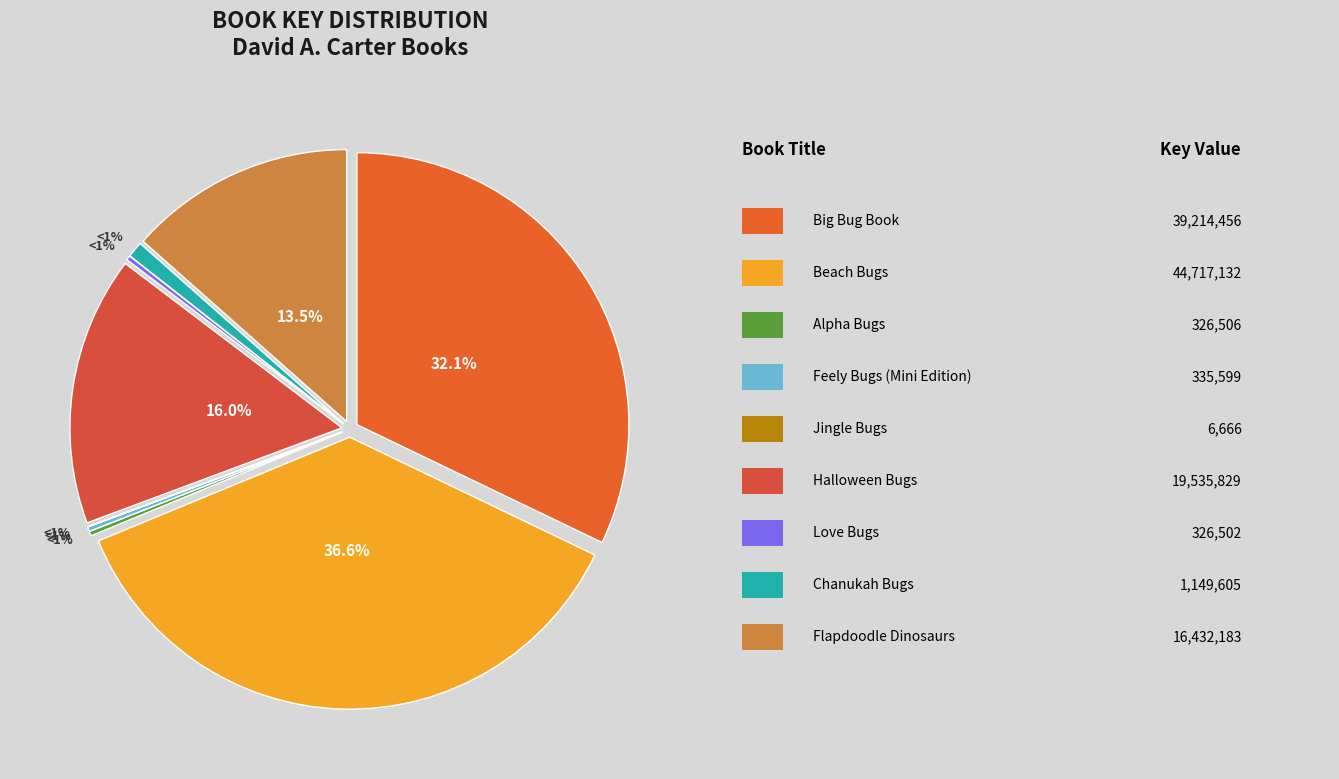

Is the sum of Feely Bugs (Mini Edition) and Chanukah Bugs greater than half?

No